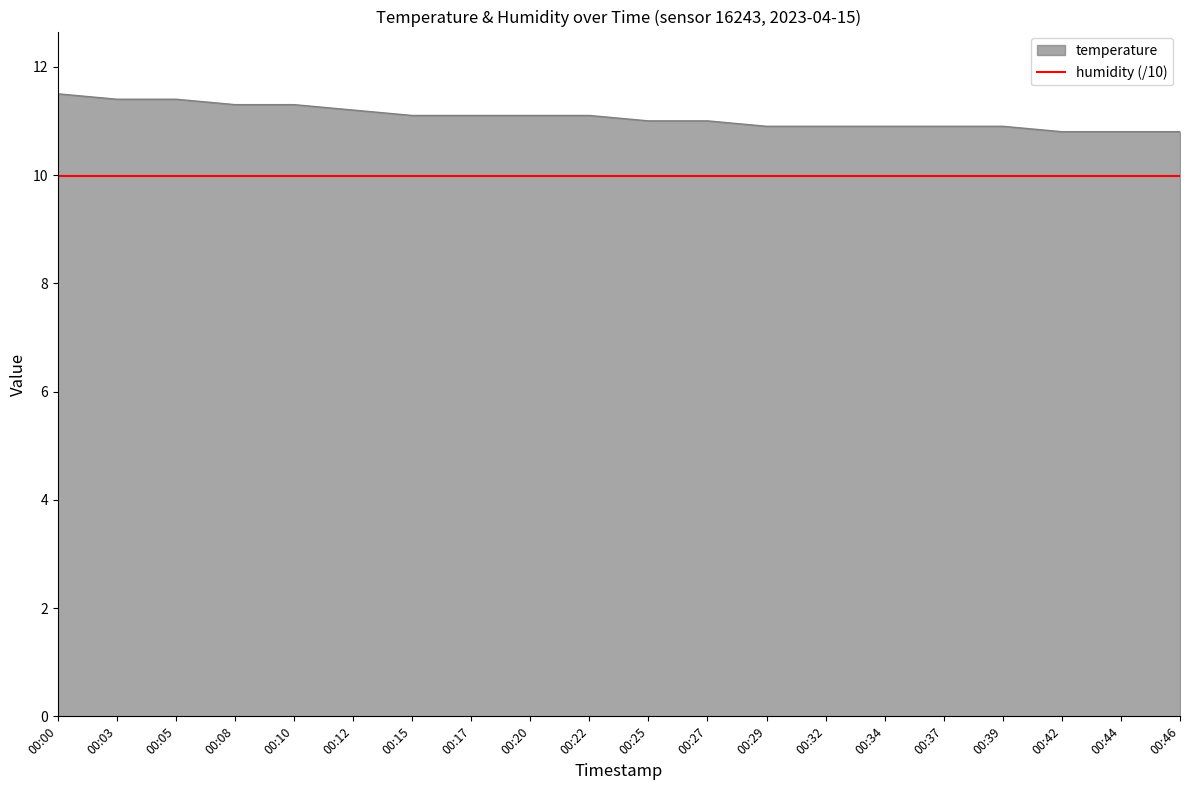

What is the difference between the values at 00:05 and 00:00?

0.1